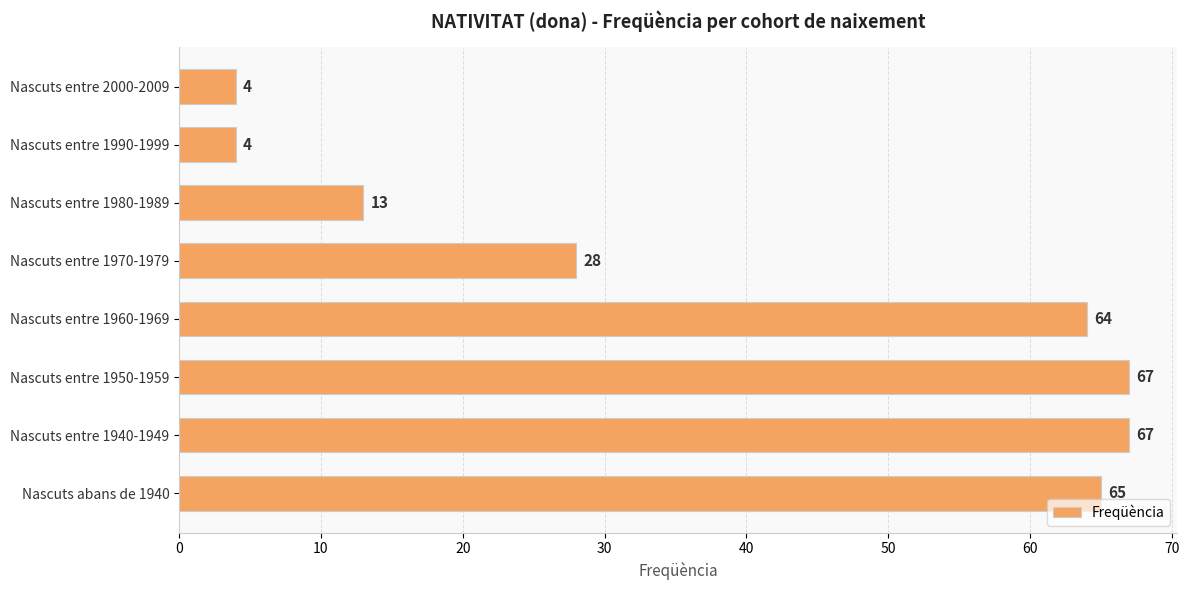

Reading bottom to top, extract all data points from this chart.

65	67	67	64	28	13	4	4